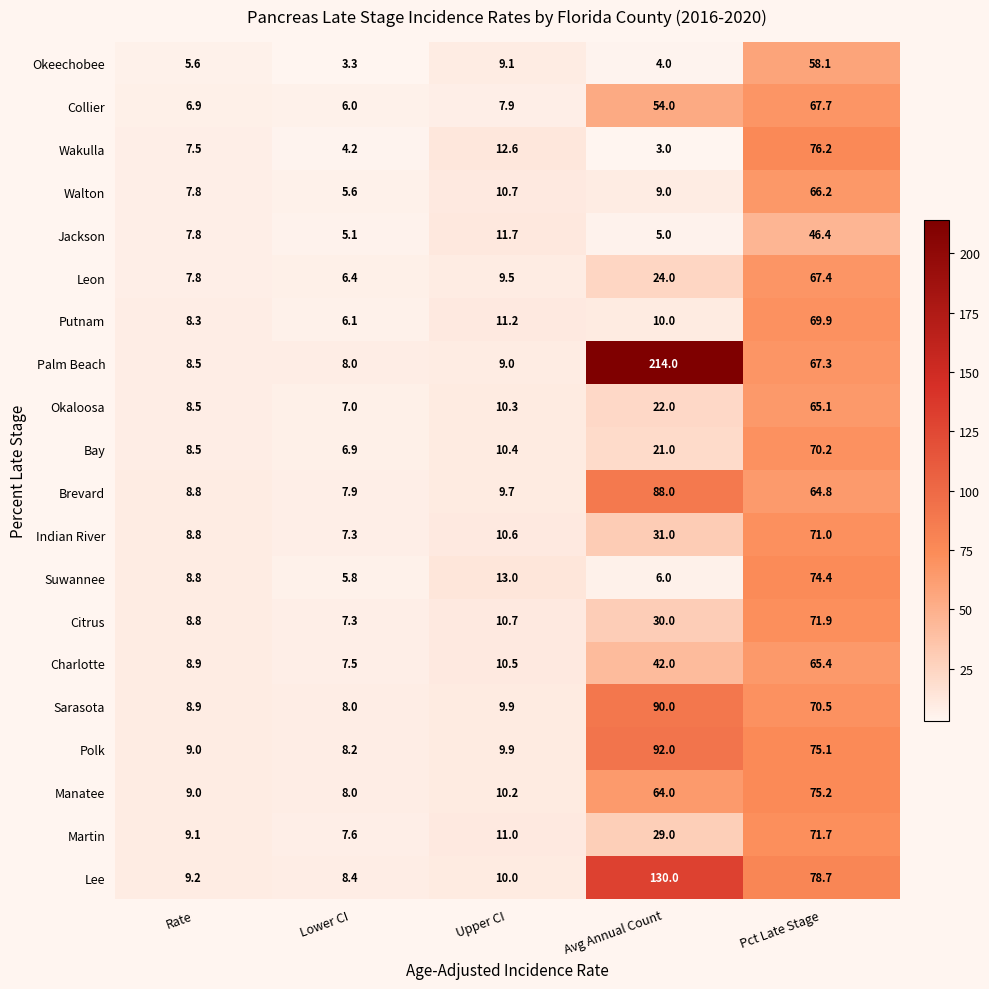

What is the greatest value displayed?

214.0